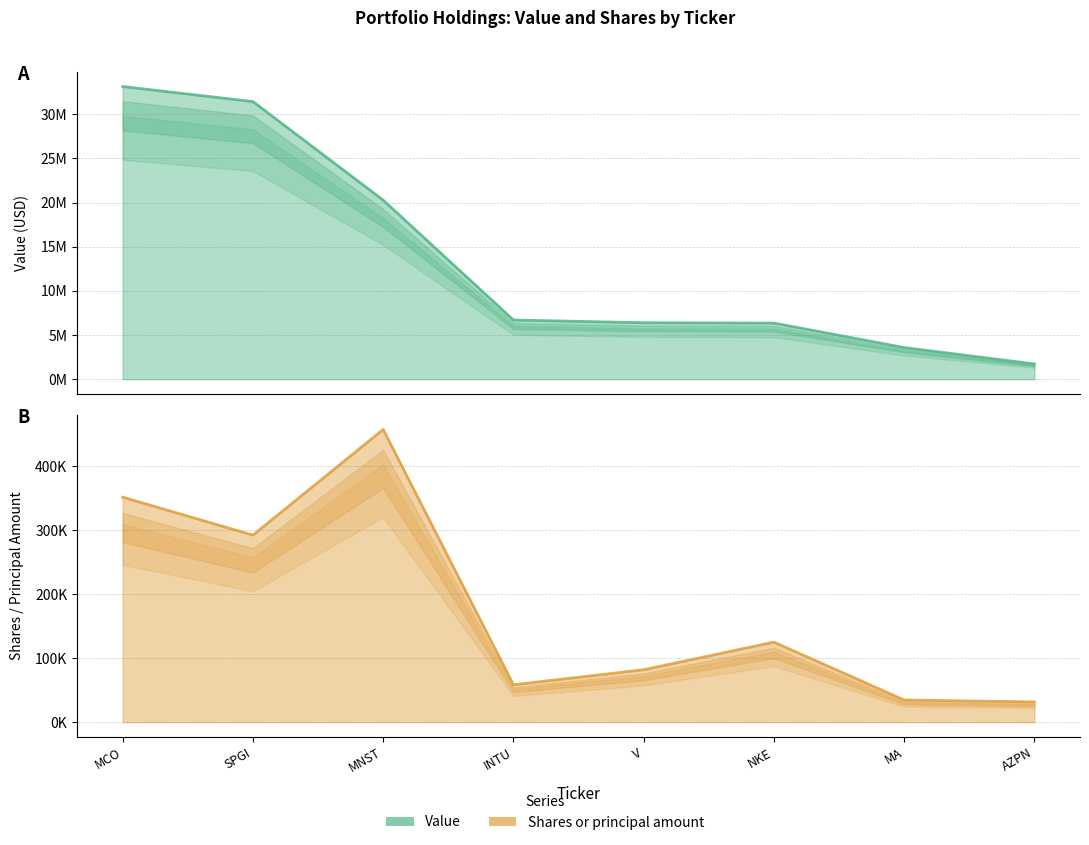

Where does the Value series first go above 6705000?

MCO